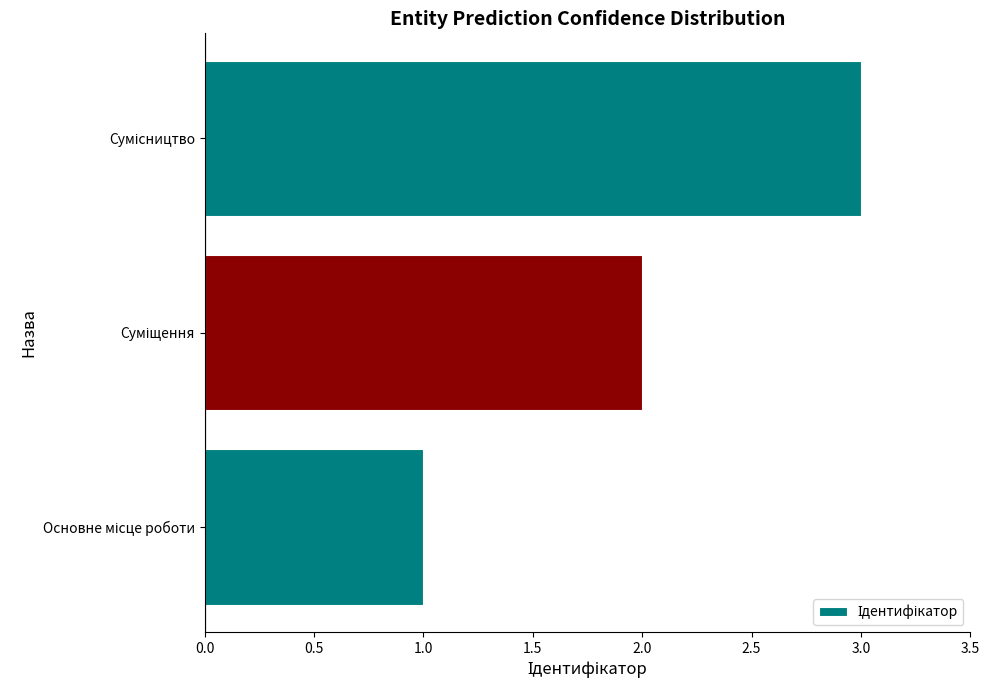

Count the number of categories in the chart.

3